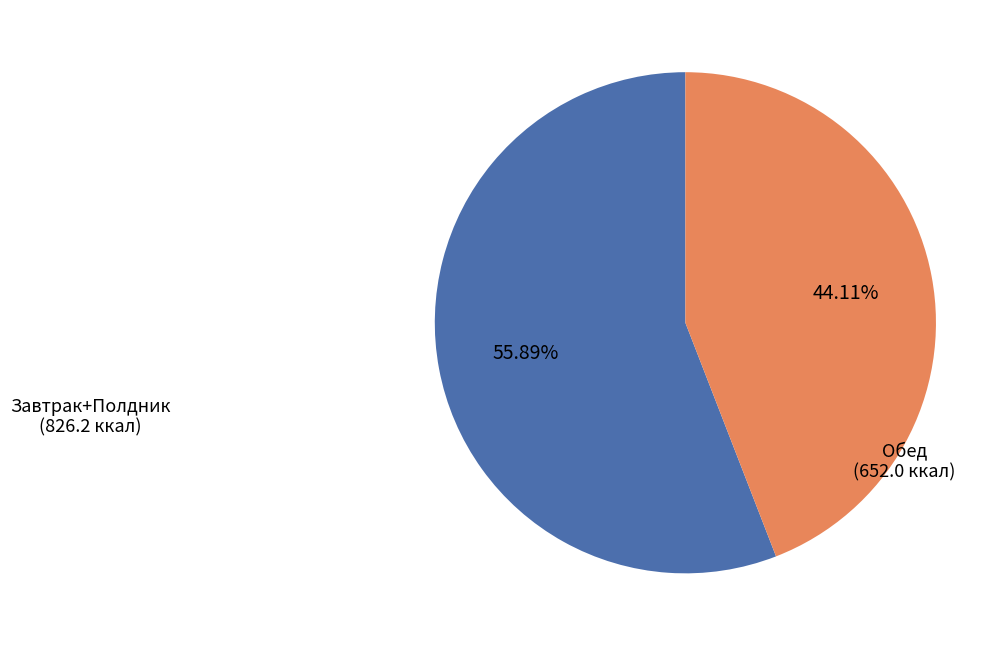

Is there any slice that represents more than half of the pie?

Yes